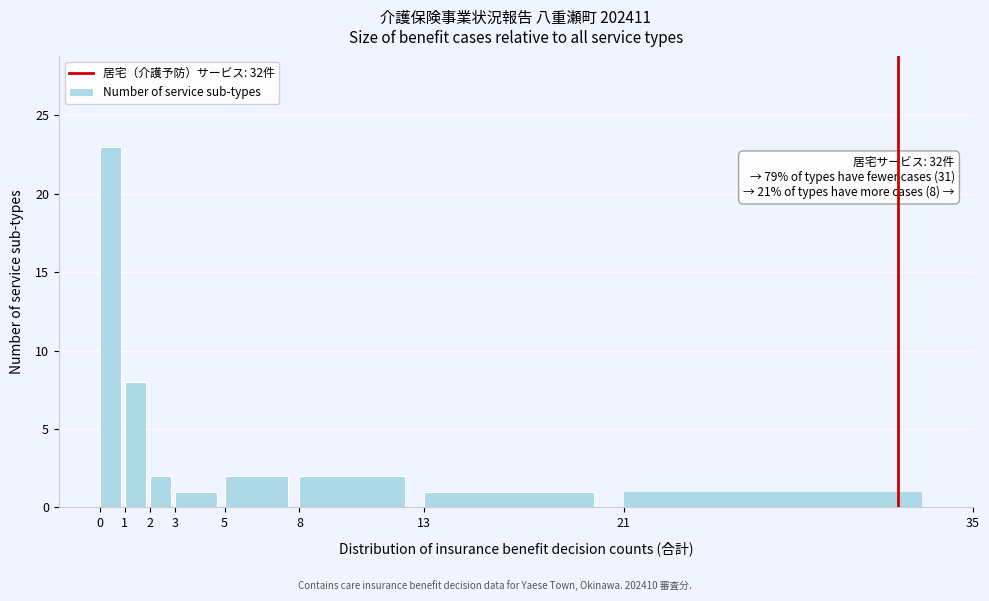

Which range on the x-axis has the tallest bar?

0 to 1